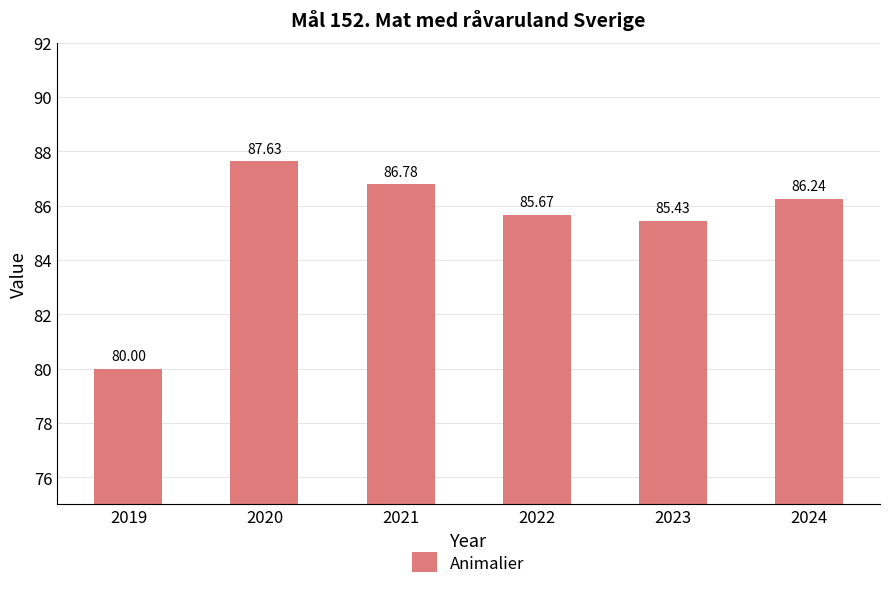

Reading left to right, what are all the values shown in this chart?

2019=80.0	2020=87.6	2021=86.8	2022=85.7	2023=85.4	2024=86.2